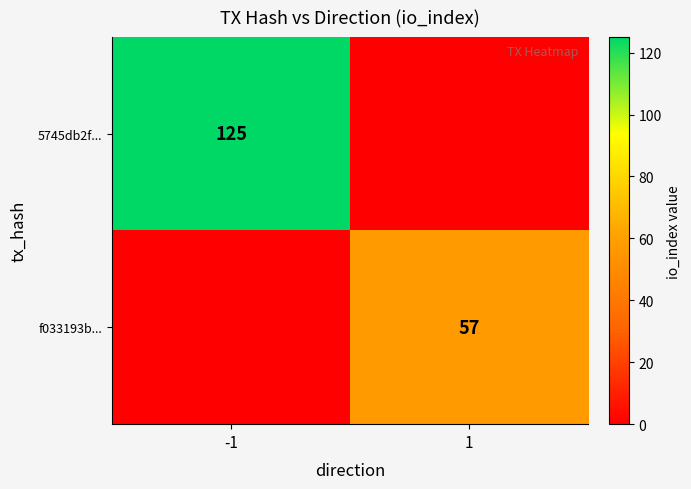

True or false: f033193b... has a value of 37 at 1.

False